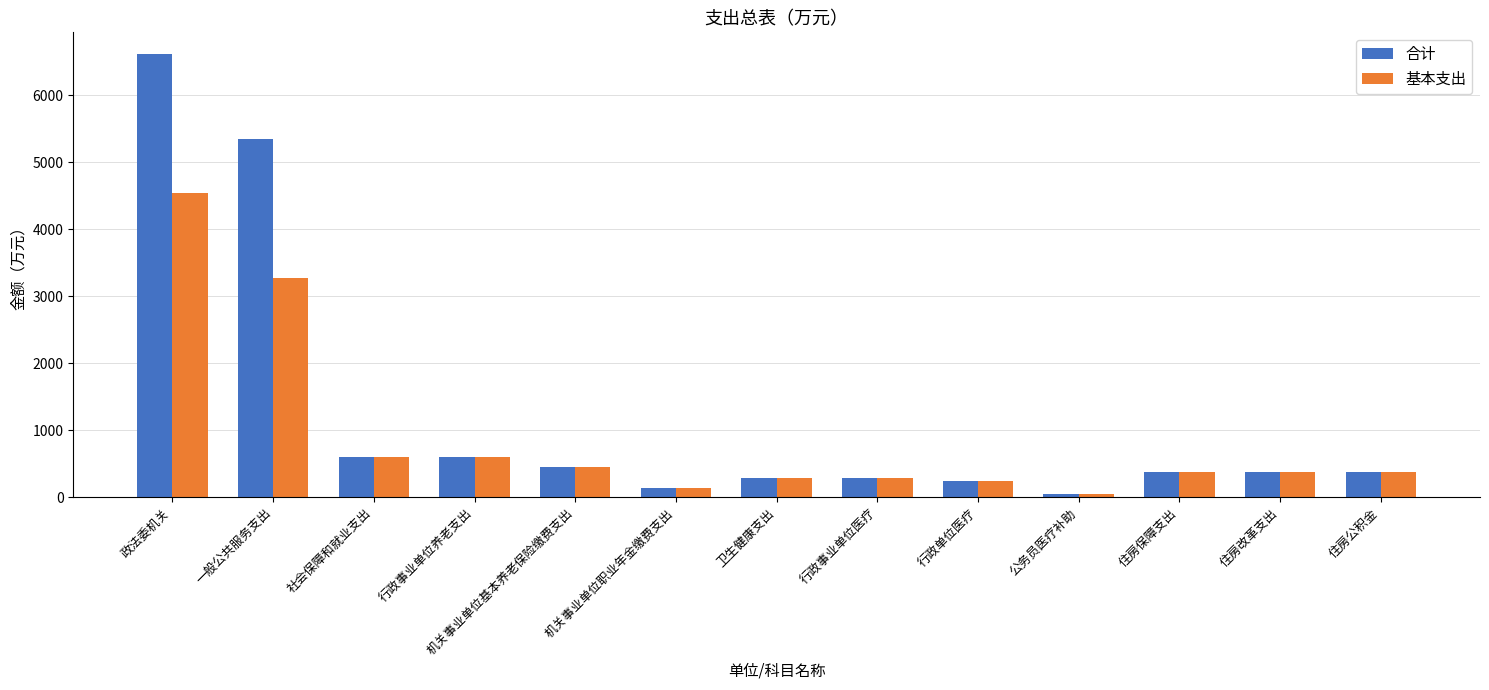

Between 政法委机关 and 住房公积金, which series saw the biggest shift?

合计